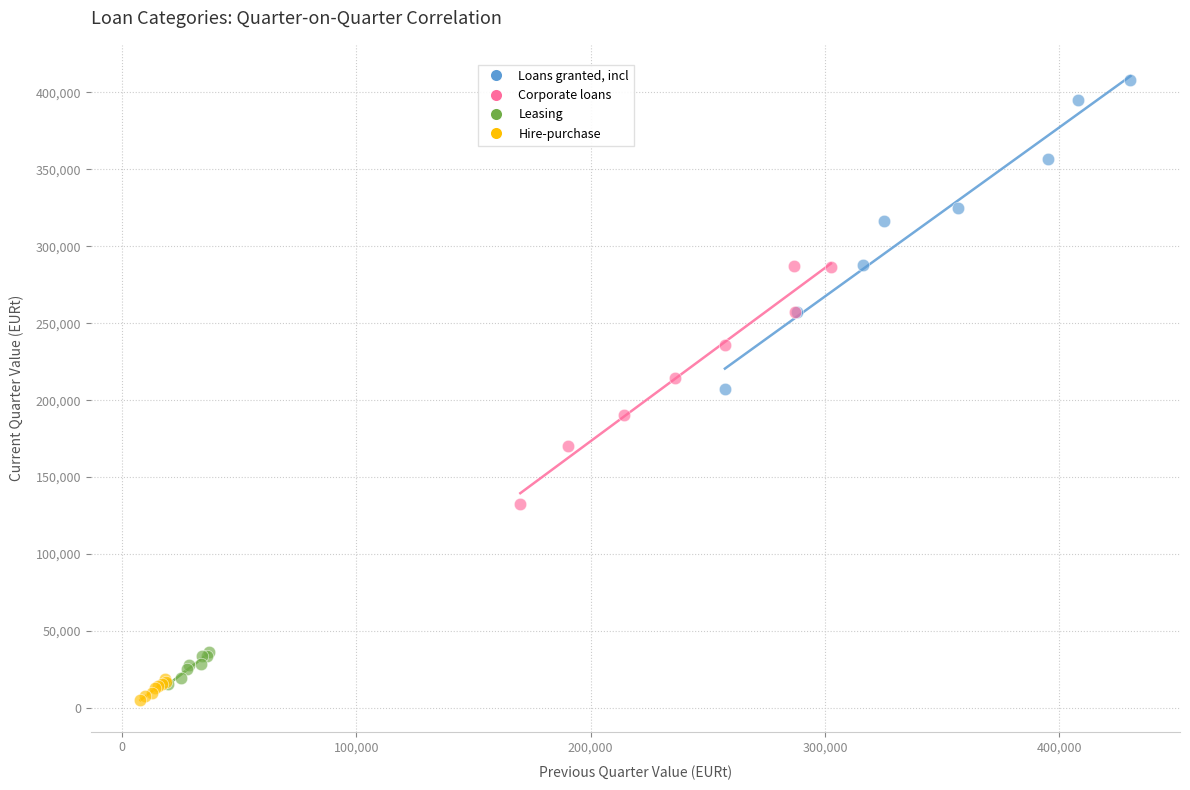

Which series has the widest spread of Y values?

Loans granted, incl